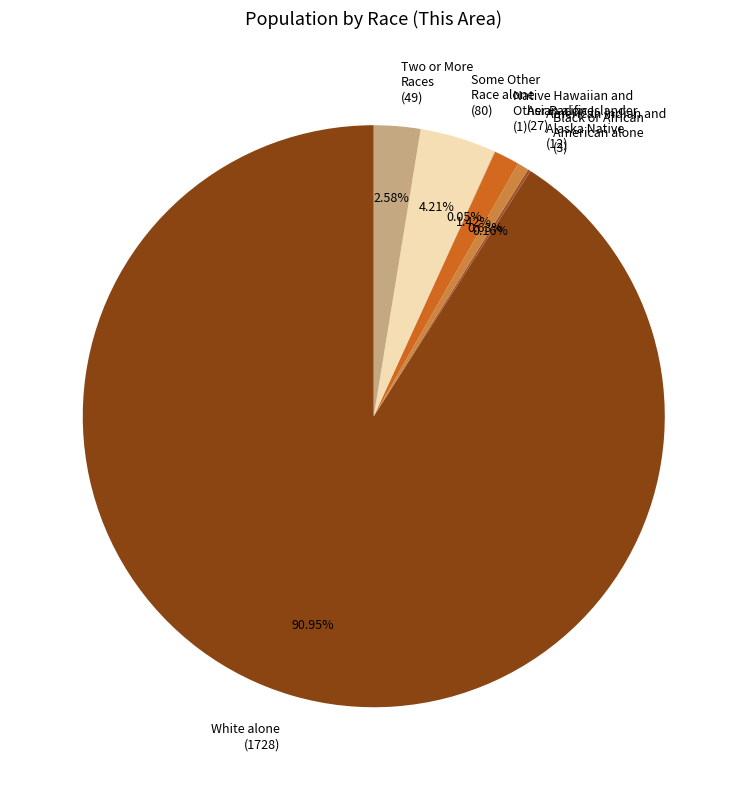

Which slice represents more than half of the pie?

White alone (1728)